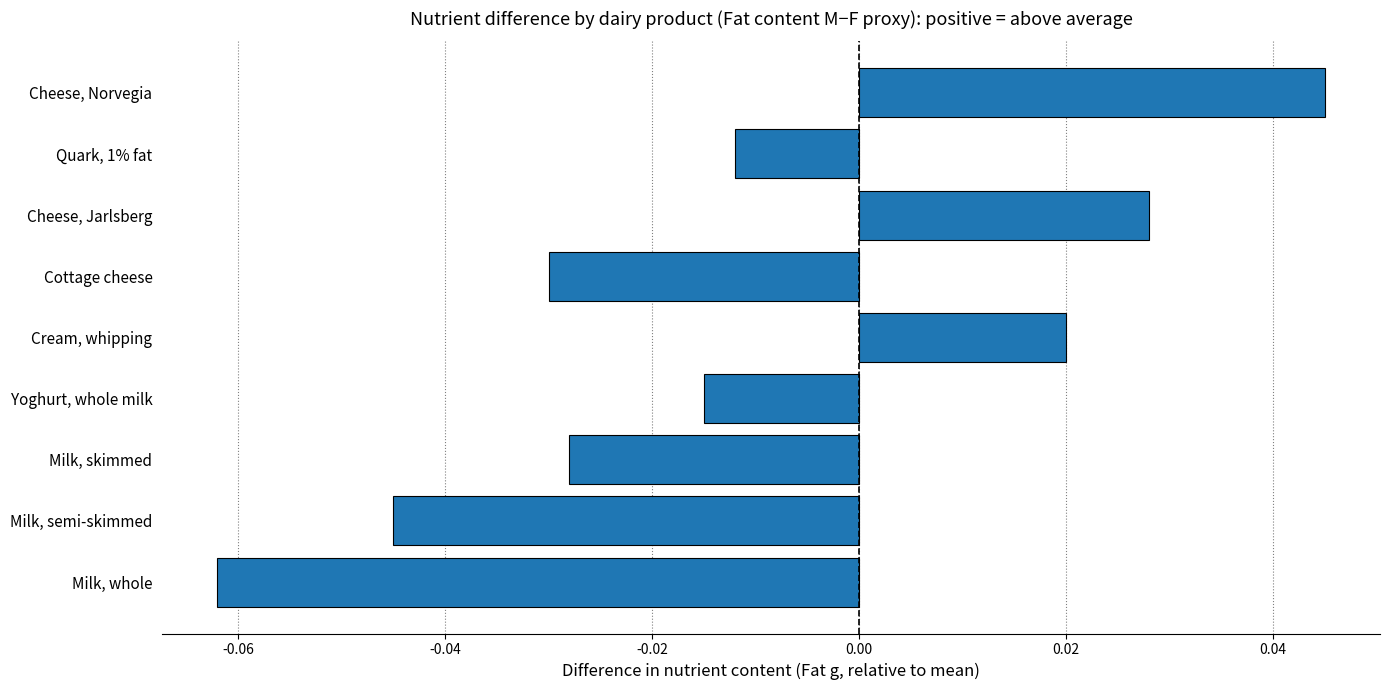

Count the values in the range 0 to 1.

3